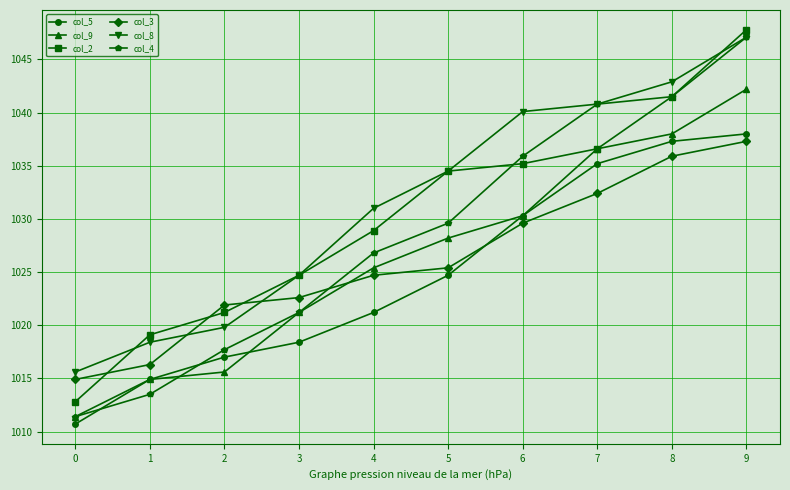

Does the chart have visible grid lines?

Yes